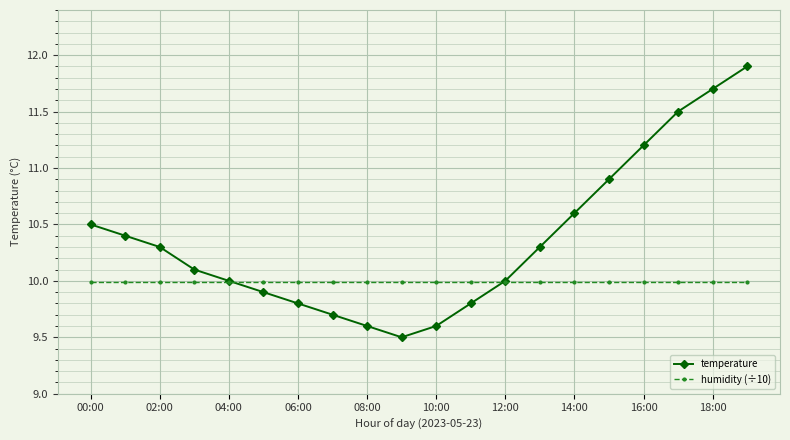

After their last crossing, which series has the higher values: temperature or humidity (÷10)?

temperature